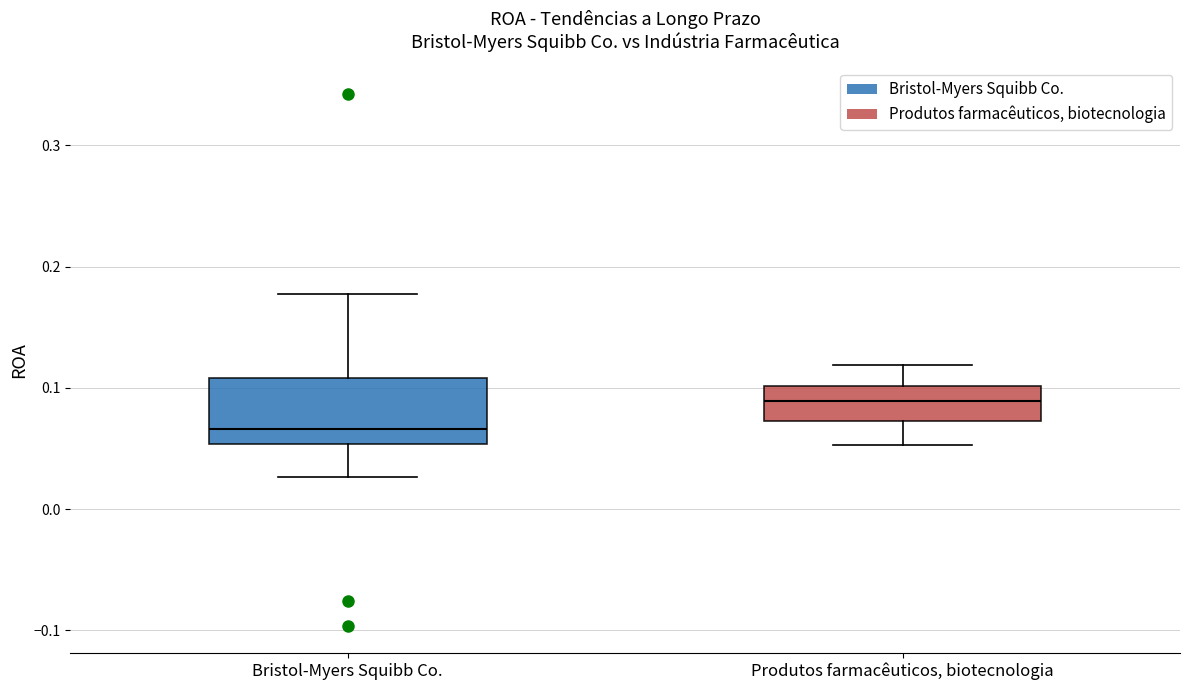

Which box has the highest median line?

Produtos farmacêuticos, biotecnologia